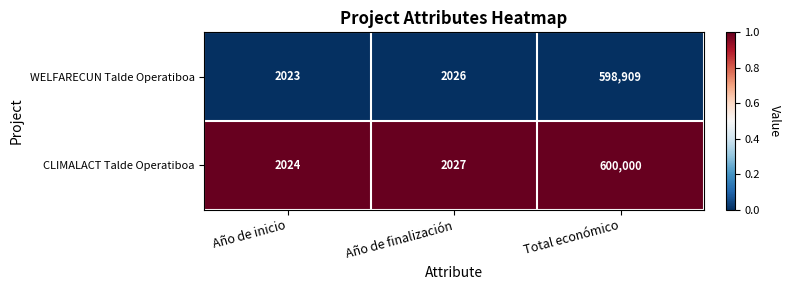

Reading left to right, extract all data points from this chart.

WELFARECUN Talde Operatiboa: Año de inicio=2023	Año de finalización=2026	Total económico=598909
CLIMALACT Talde Operatiboa: Año de inicio=2024	Año de finalización=2027	Total económico=600000